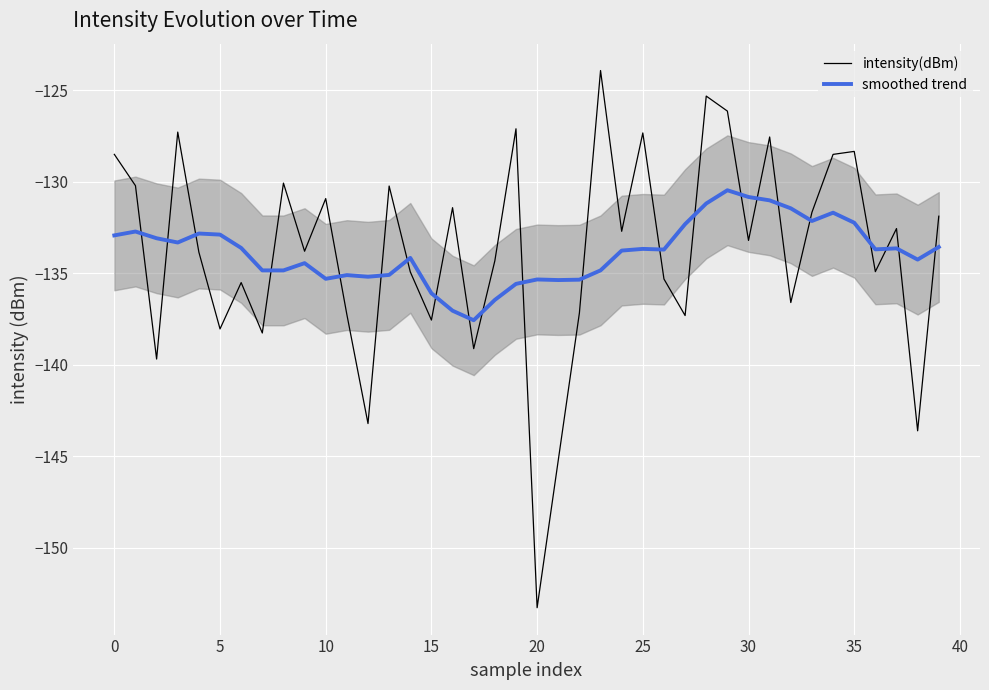

The intensity(dBm) series shows -135.3 at 26. True or false?

True